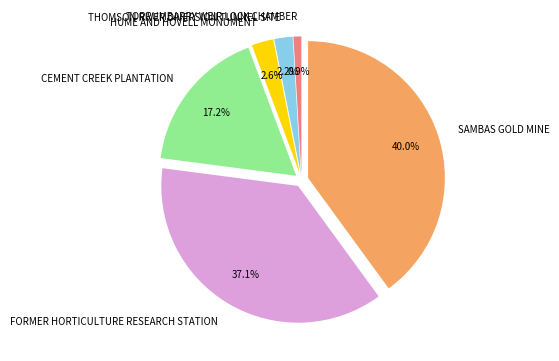

True or false: FORMER HORTICULTURE RESEARCH STATION accounts for 52% of the total.

False